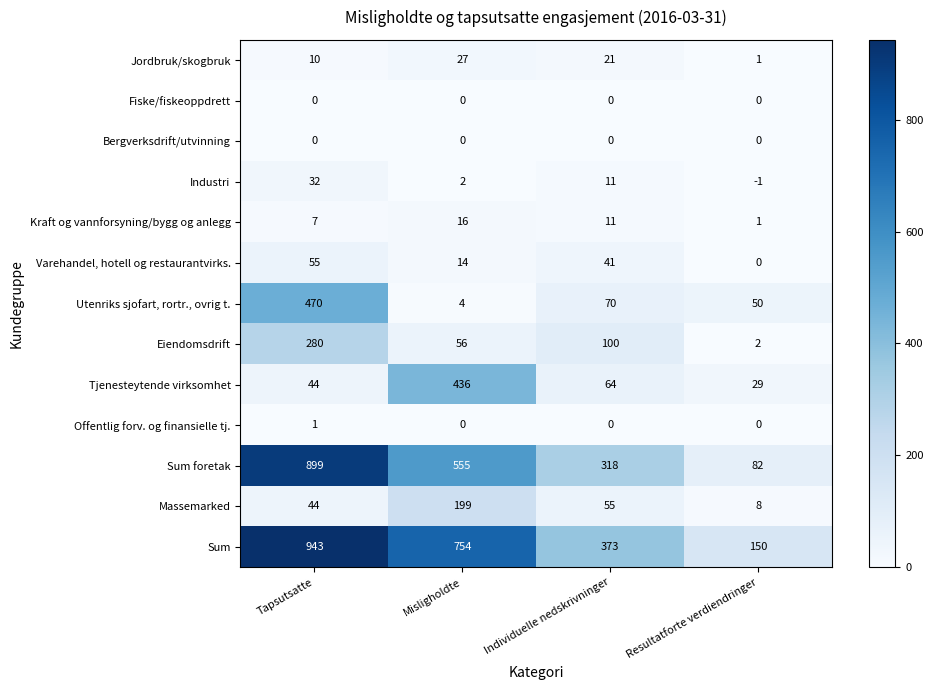

At how many categories does at least one series exceed 477?

2